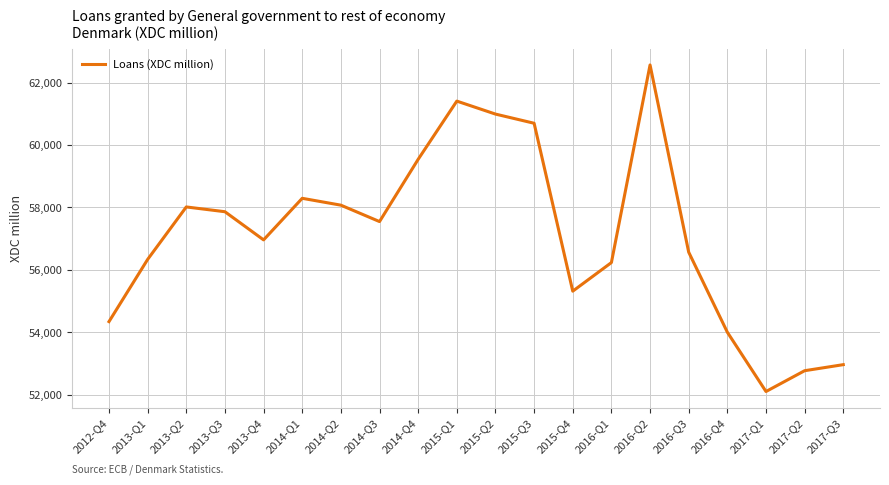

Reading right to left, transcribe all the data shown in this chart.

52961	52767	52100	54001	56567	62569	56234	55317	60700	60994	61410	59544	57548	58074	58294	56961	57864	58017	56335	54341